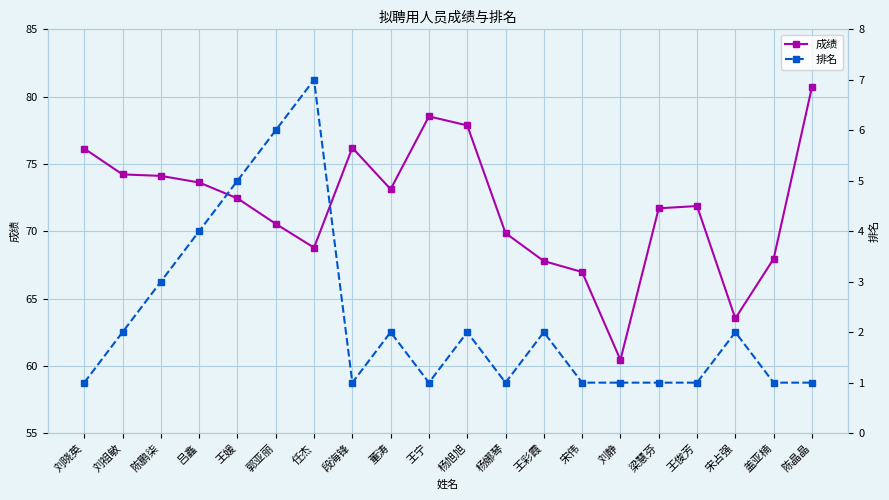

What is the difference between the second highest and minimum values in the 成绩 series?

18.1